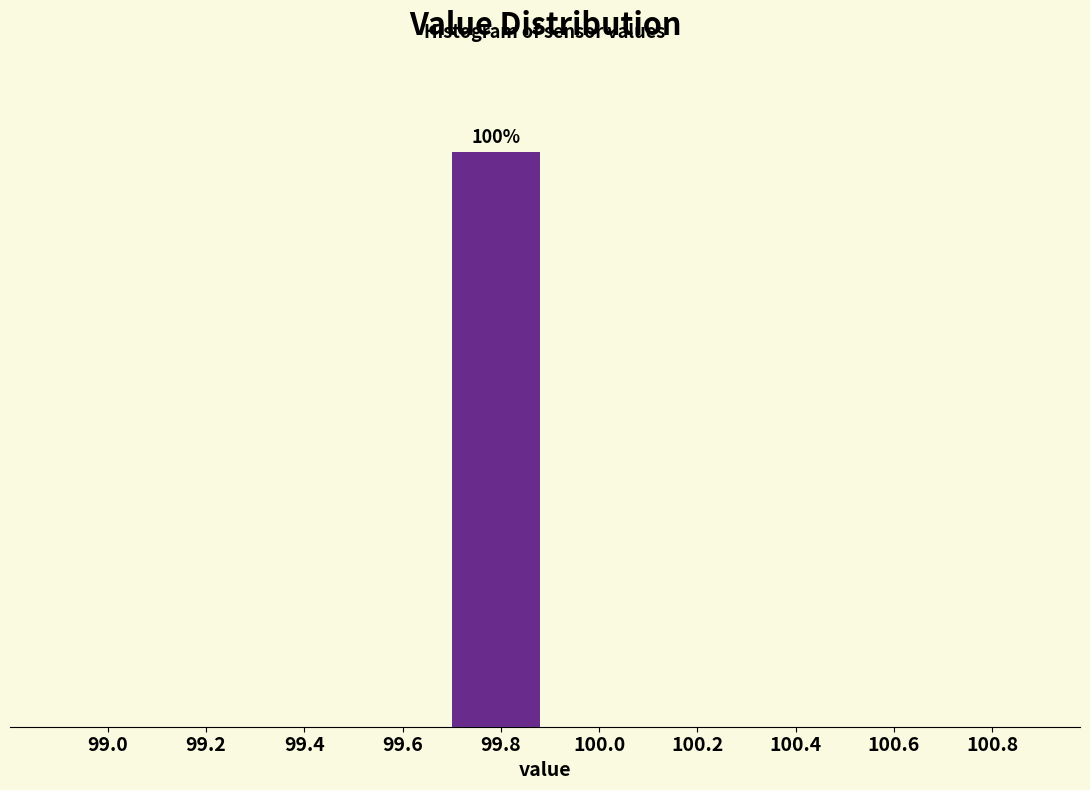

Are the bars horizontal?

No